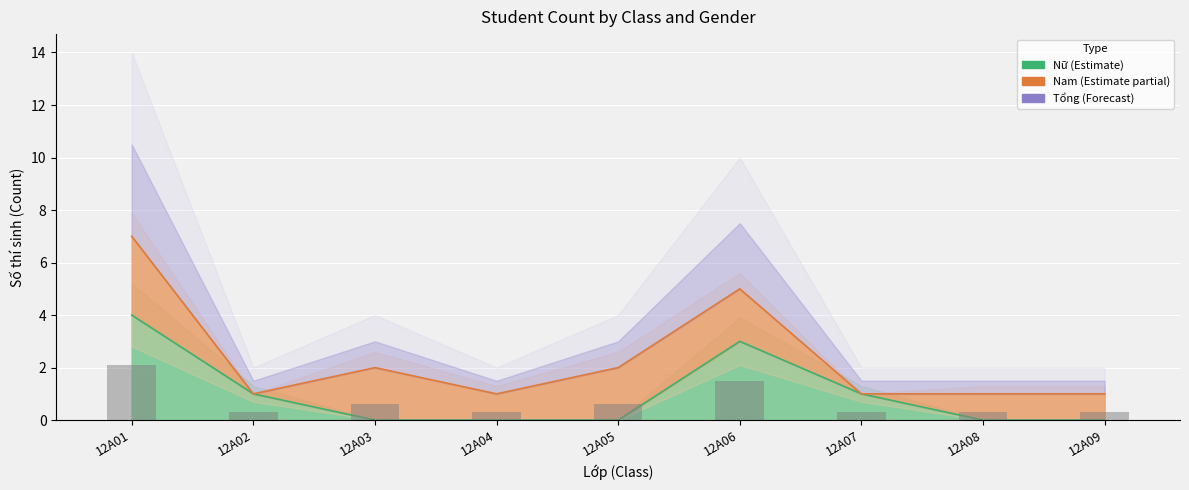

How many values are above zero?

4